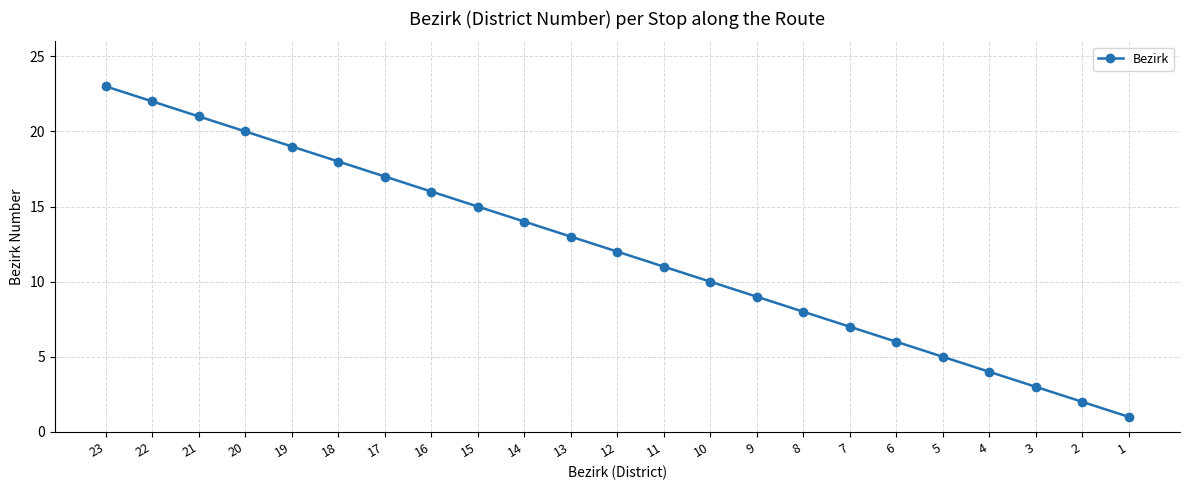

What is the sum of the values at 23 and 2?

25